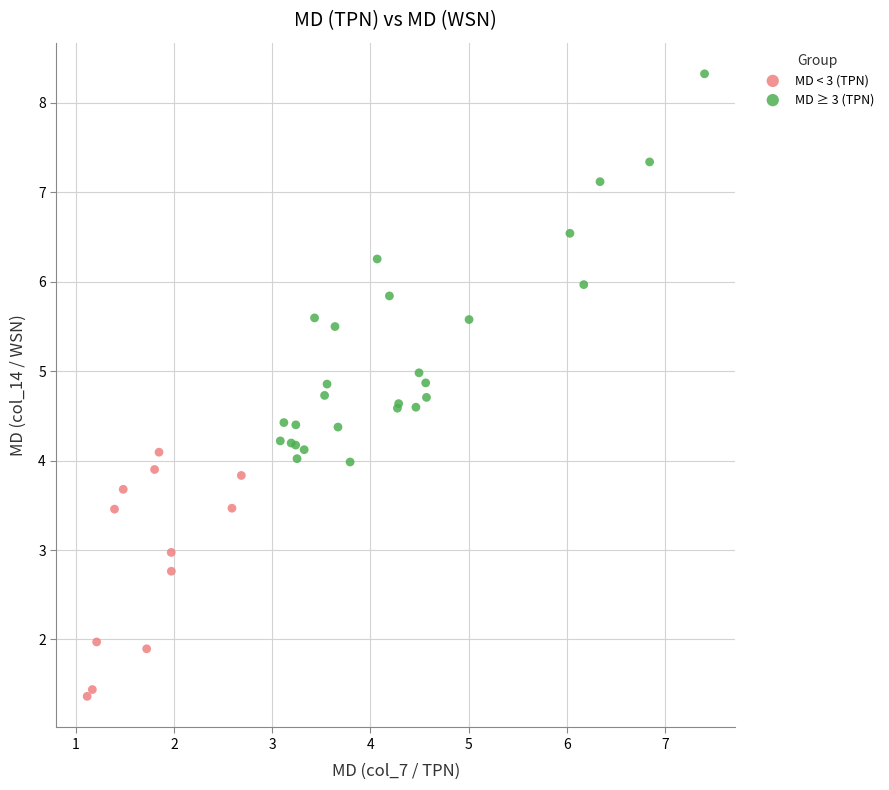

Which series contains the lowest Y value?

MD < 3 (TPN)